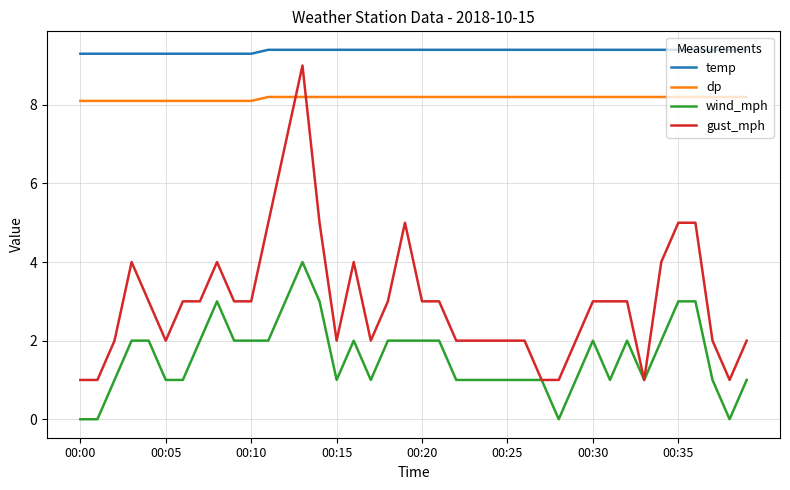

Which series has the largest total across all categories?

temp